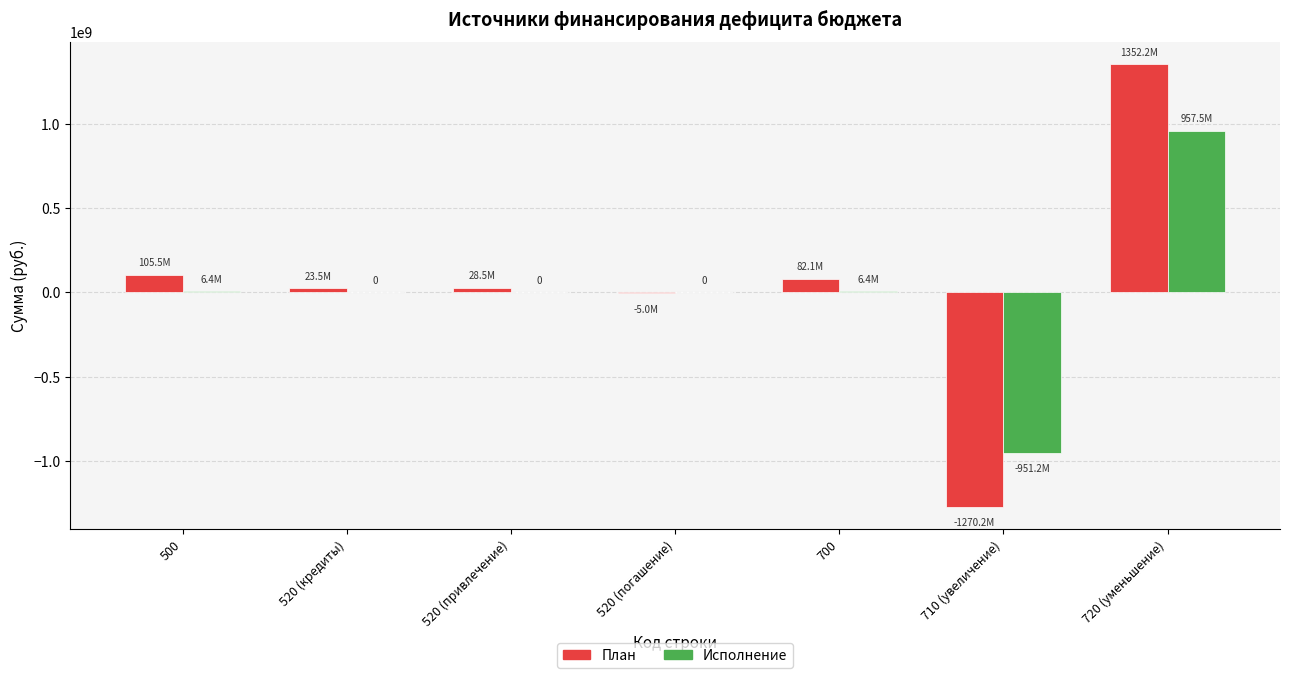

Is the value of Исполнение at 520 (погашение) greater than the value of План at 500?

No